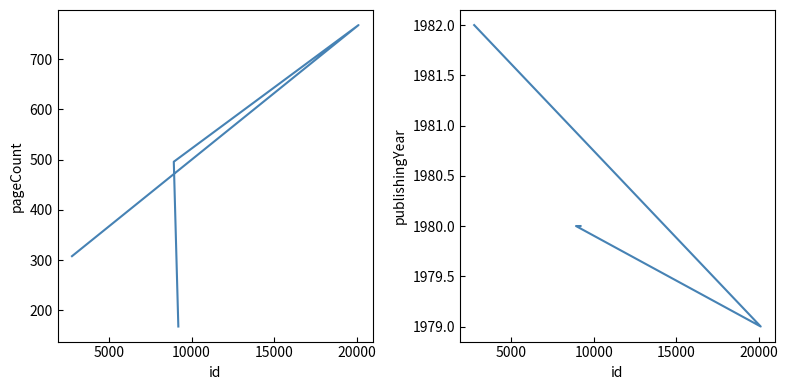

What is the value of the publishingYear point at the 1st from the left?

1982